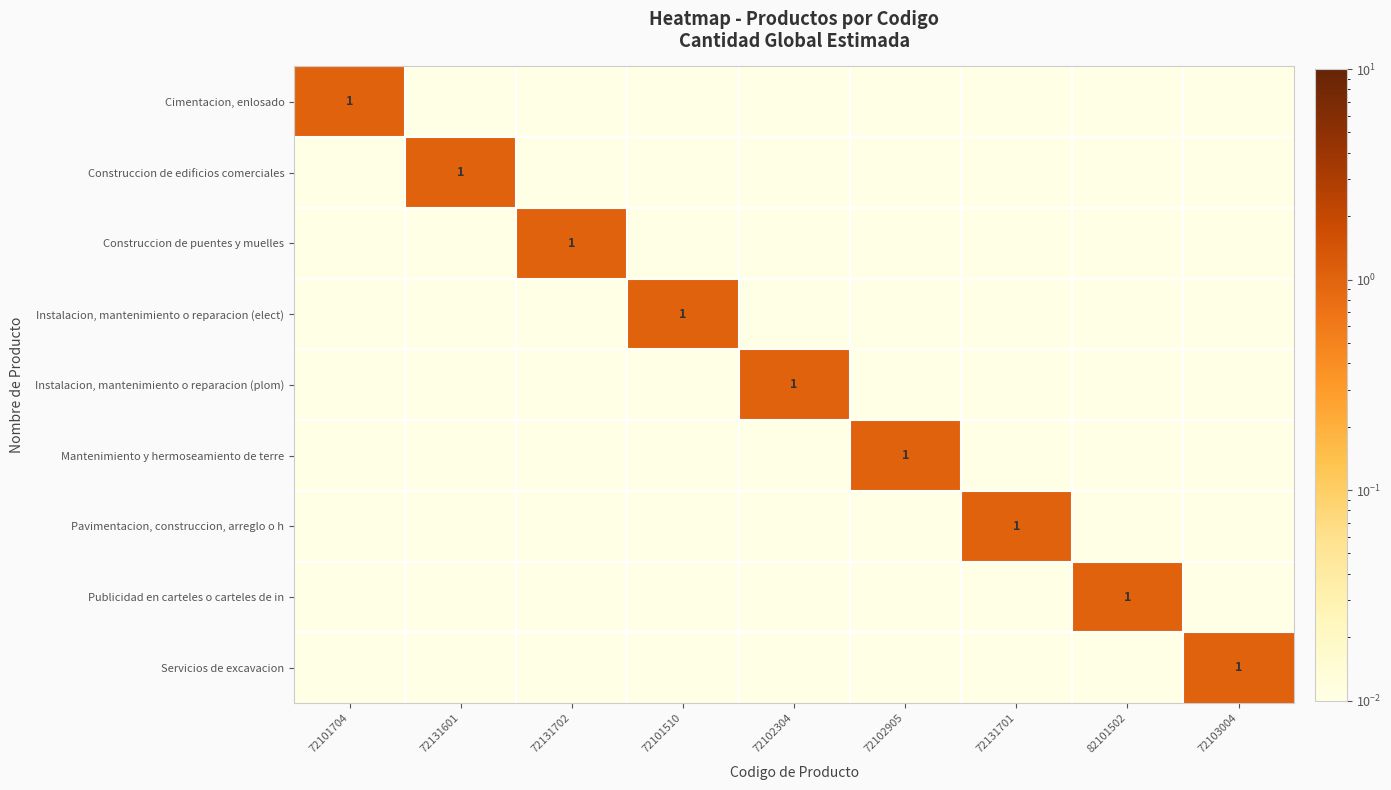

What is the highest value of the Instalacion, mantenimiento o reparacion (plom) series?

1.0